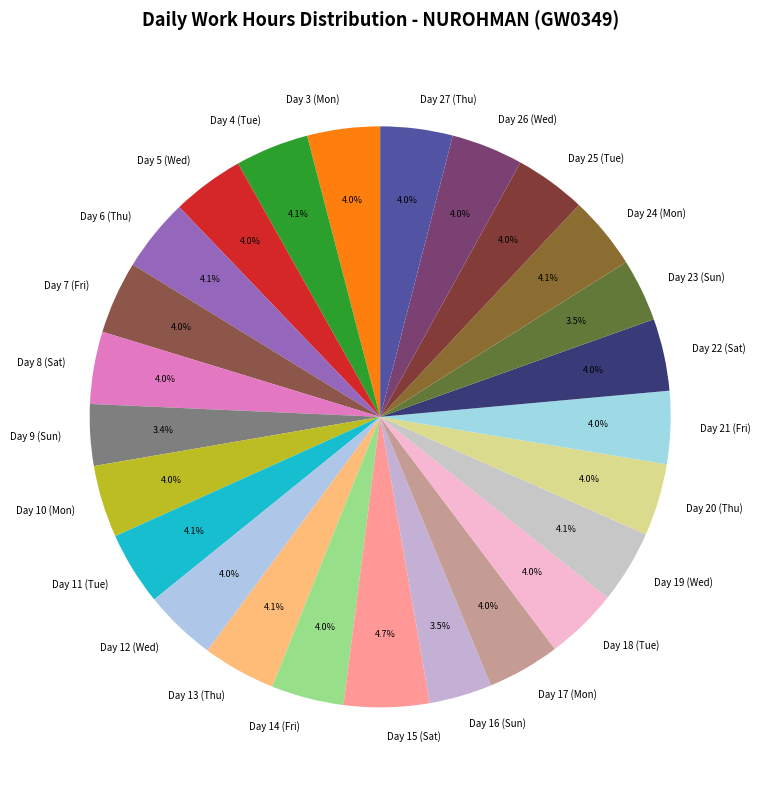

What is the ratio of the value at Day 16 (Sun) to the value at Day 11 (Tue)?

0.9